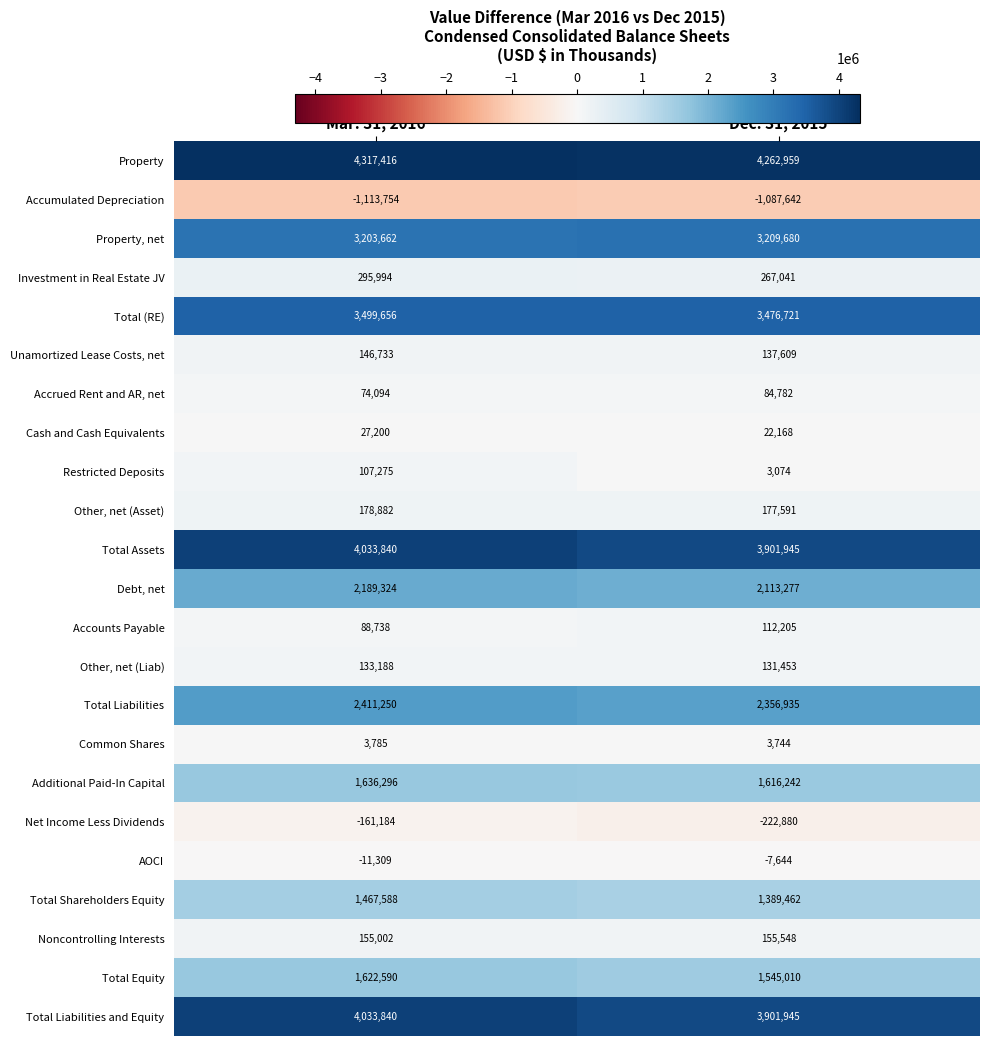

The value of Debt, net at Mar. 31, 2016 is 738701. True or false?

False